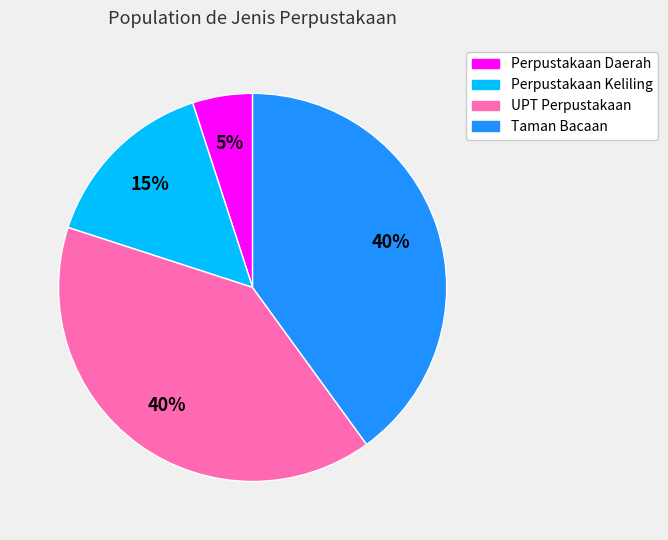

What is the smallest slice in the pie chart?

Perpustakaan Daerah